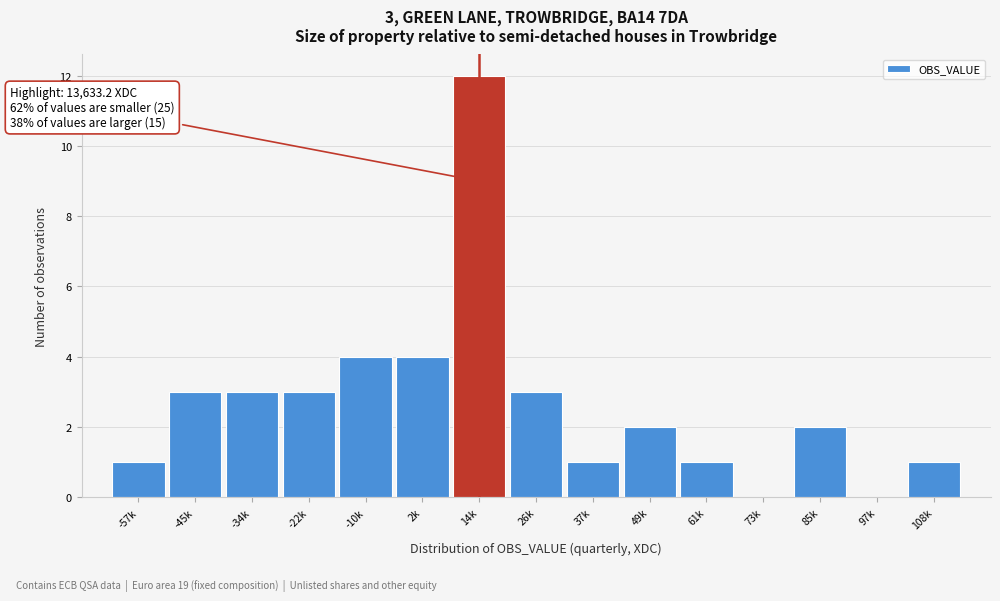

Reading left to right, extract all data points from this chart.

-57k=1	-45k=3	-34k=3	-22k=3	-10k=4	2k=4	14k=12	26k=3	37k=1	49k=2	61k=1	73k=0	85k=2	97k=0	108k=1